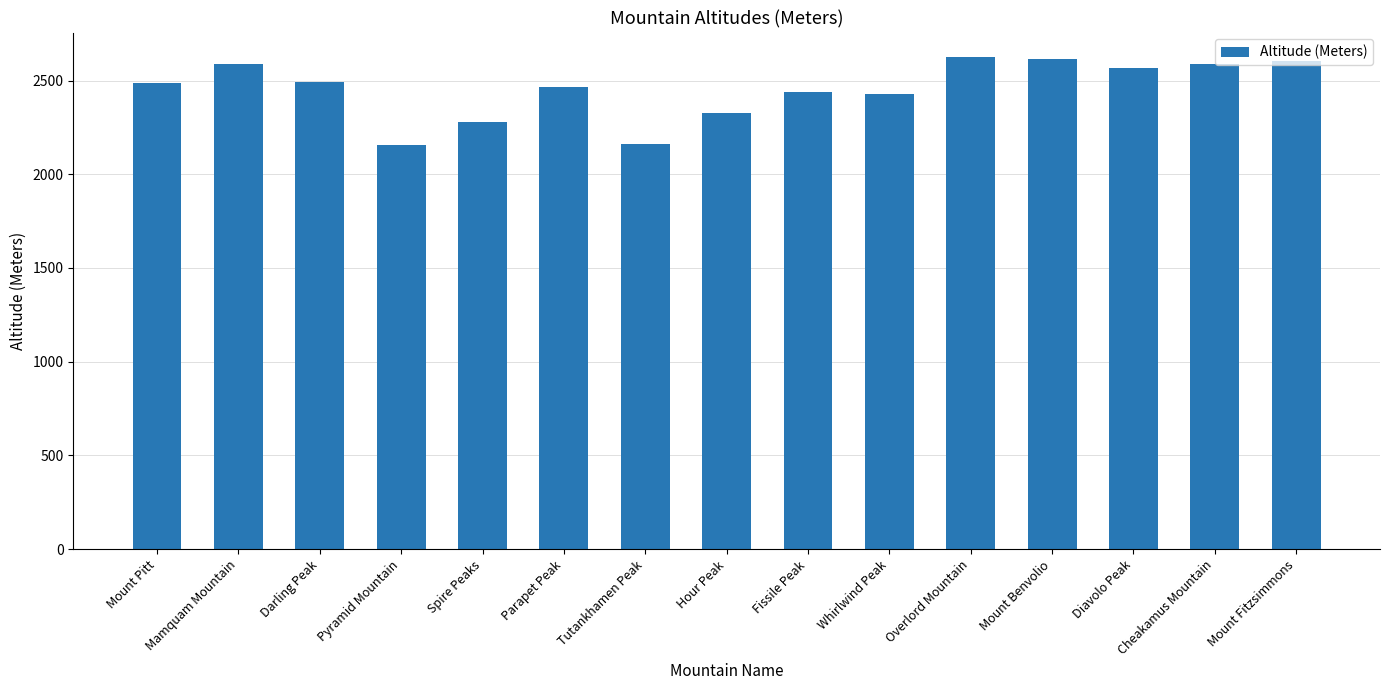

What is the sum of all values?

36825